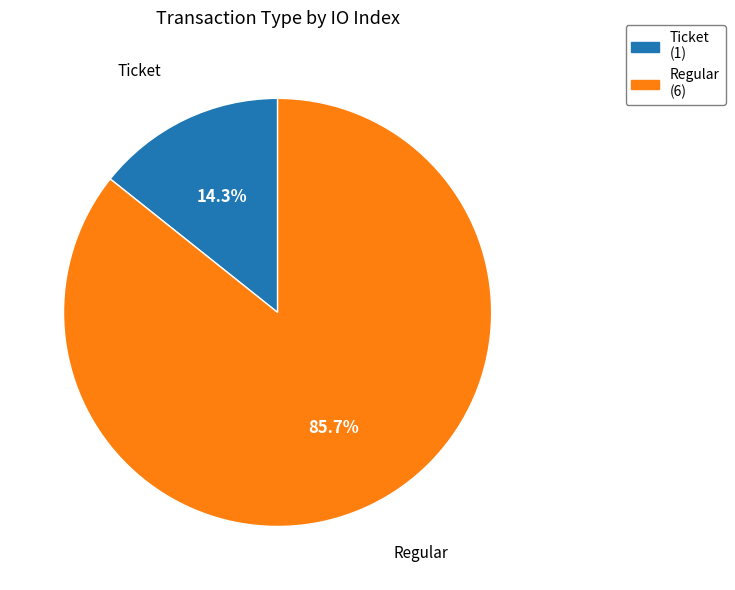

What is the majority slice?

Regular